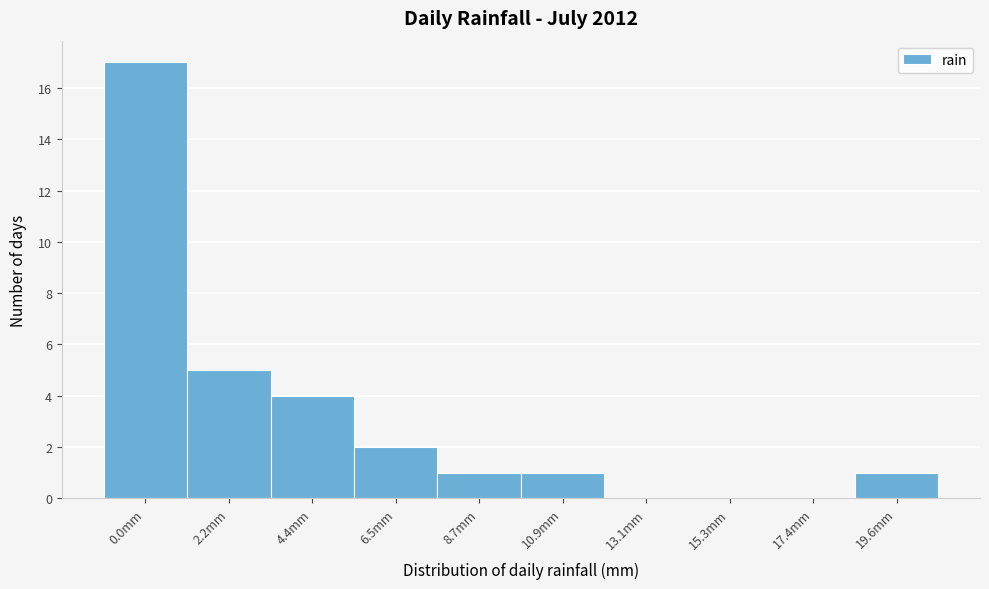

Reading right to left, list all the values displayed in this chart.

19.6mm=1	17.4mm=0	15.3mm=0	13.1mm=0	10.9mm=1	8.7mm=1	6.5mm=2	4.4mm=4	2.2mm=5	0.0mm=17